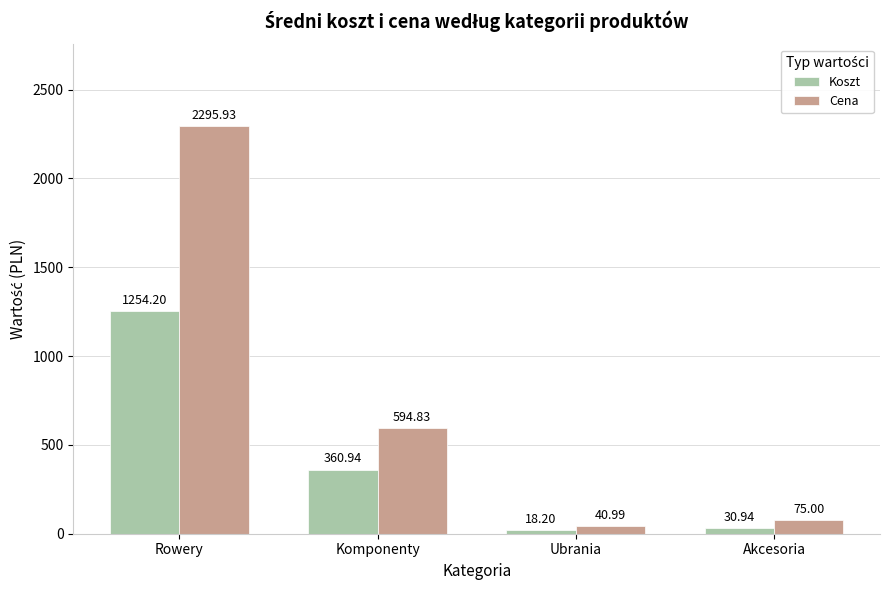

What is the sum of the Koszt values at Akcesoria and Rowery?

1285.1